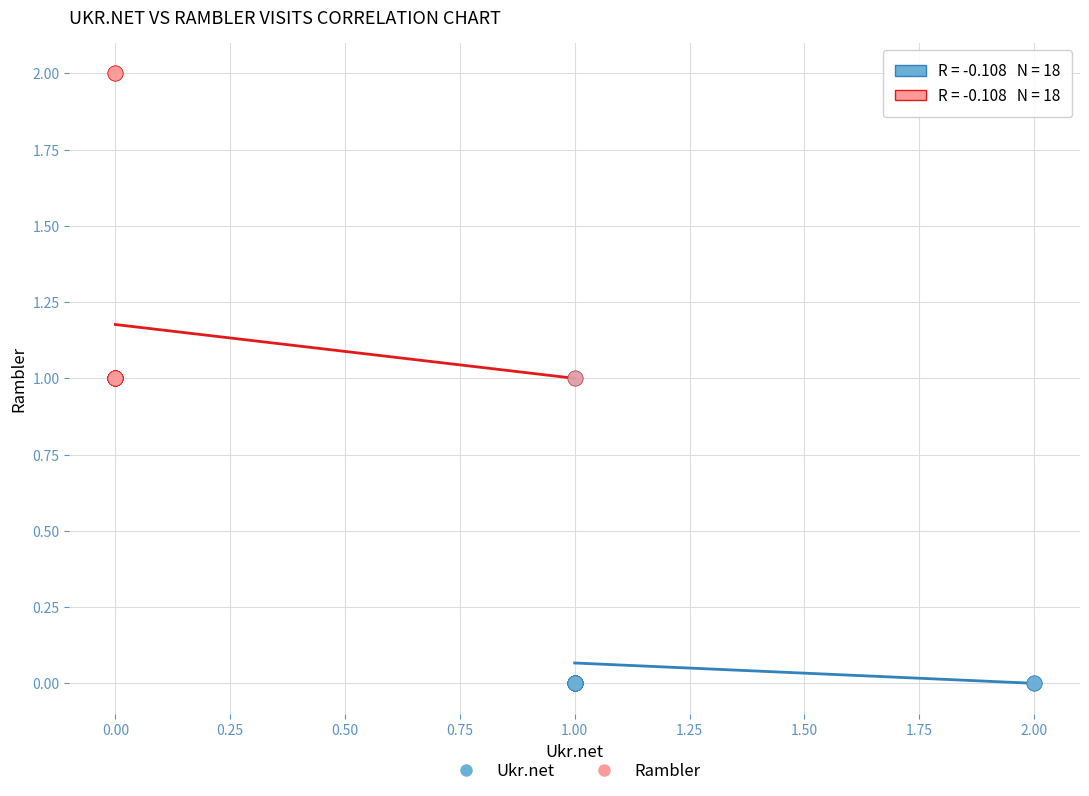

Which series reaches the maximum Y coordinate?

Rambler